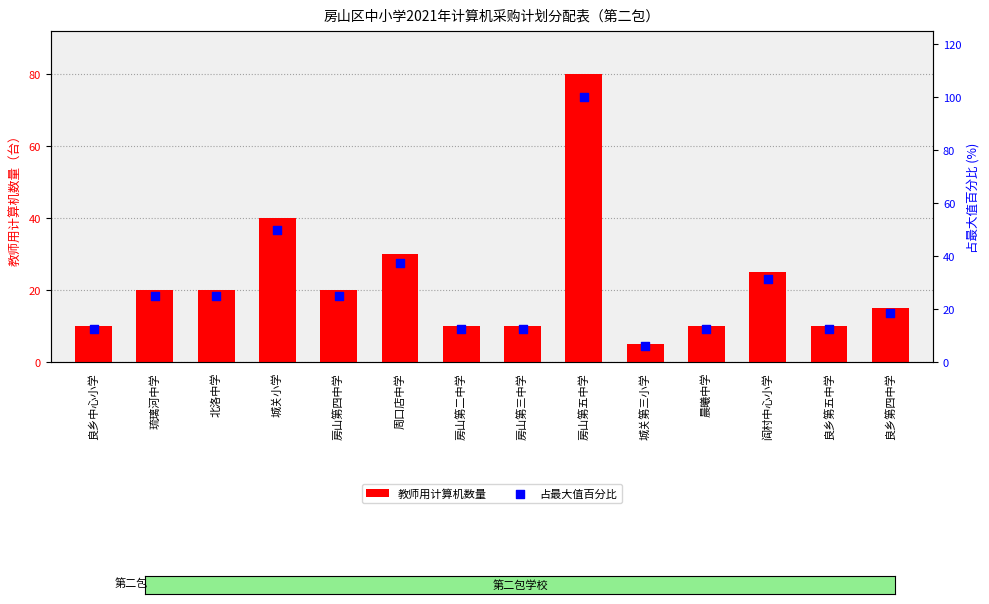

Which series has the largest Y range (max minus min)?

占最大值百分比